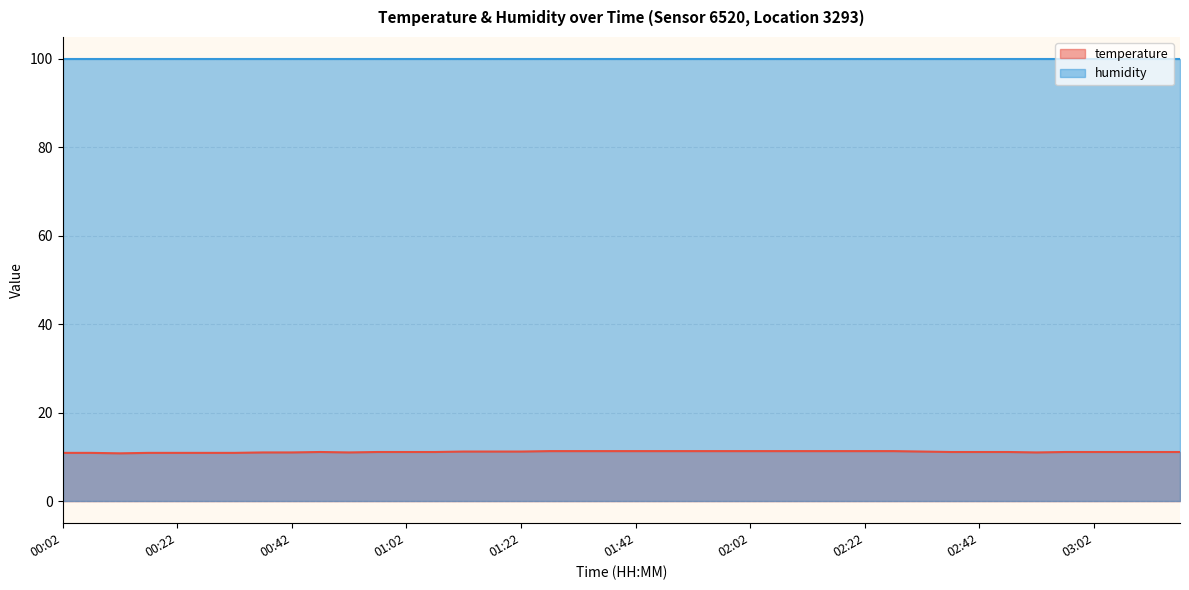

How many lines are shown in the chart?

2